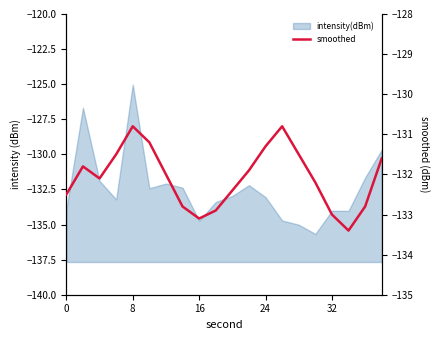

How many lines are shown in the chart?

1